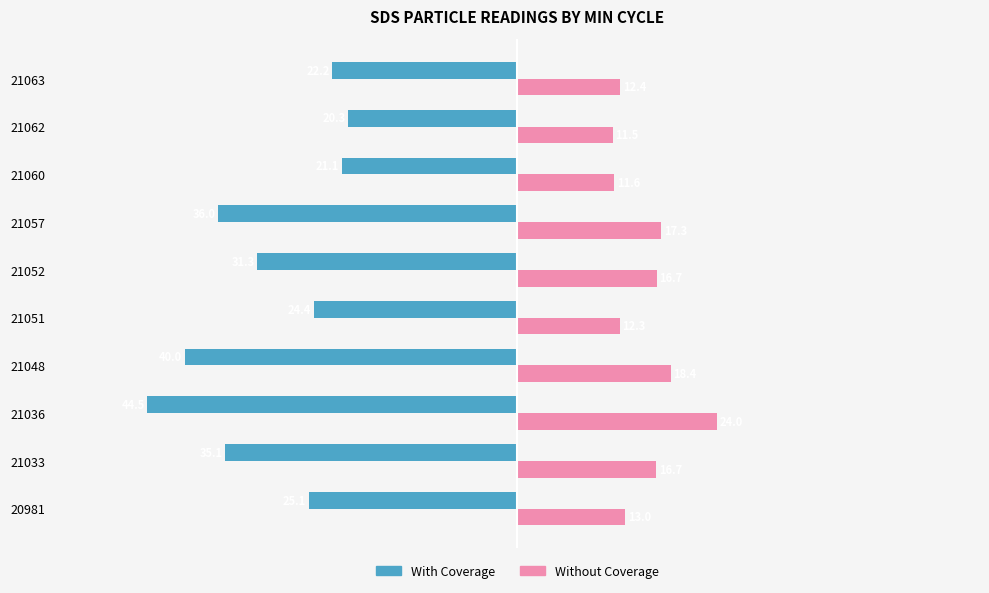

What is the sum of all Without Coverage values?

153.9